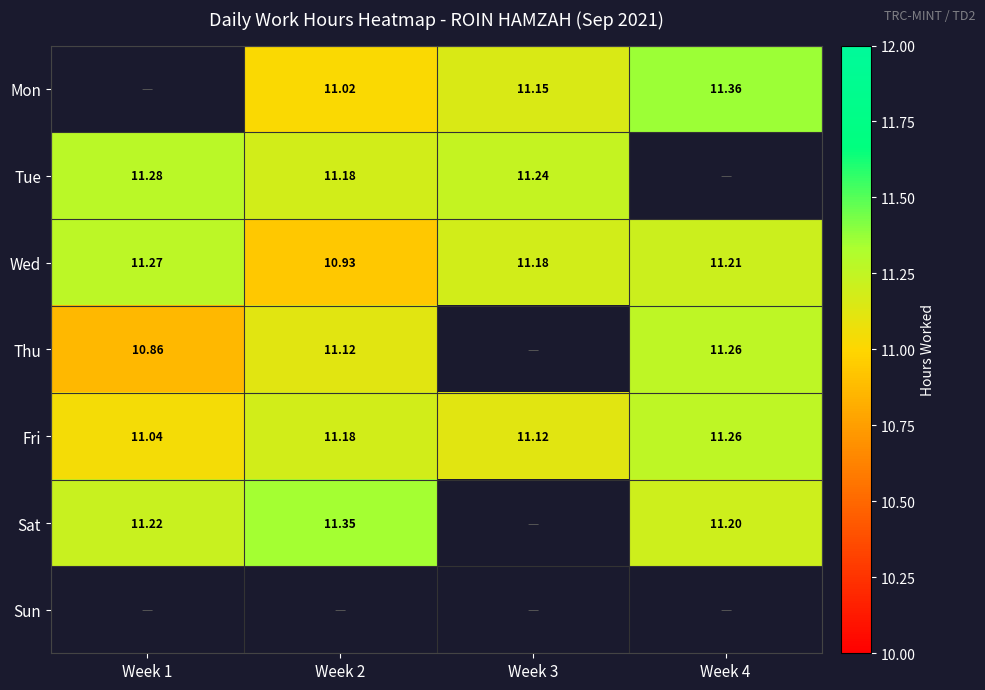

What is the difference between the maximum and minimum values in the Wed series?

0.3